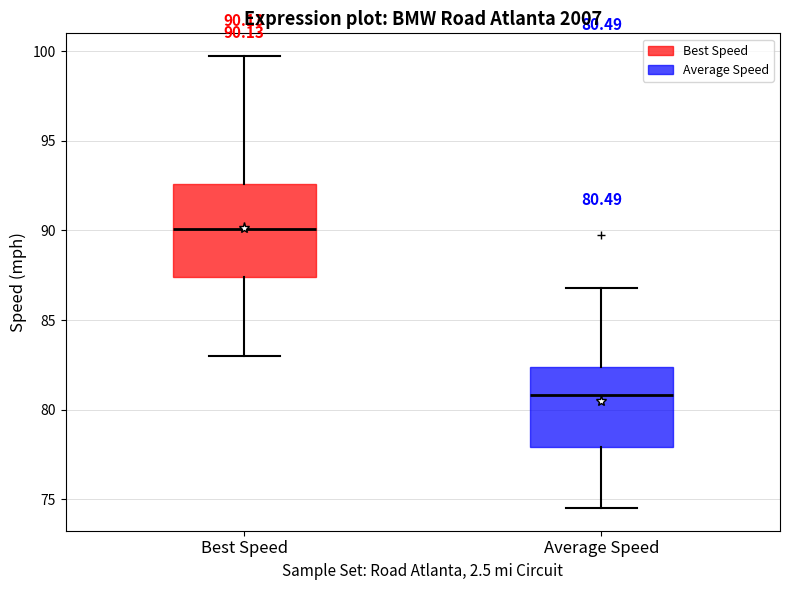

Comparing the boxes themselves (not the whiskers), which one is the tallest?

Best Speed